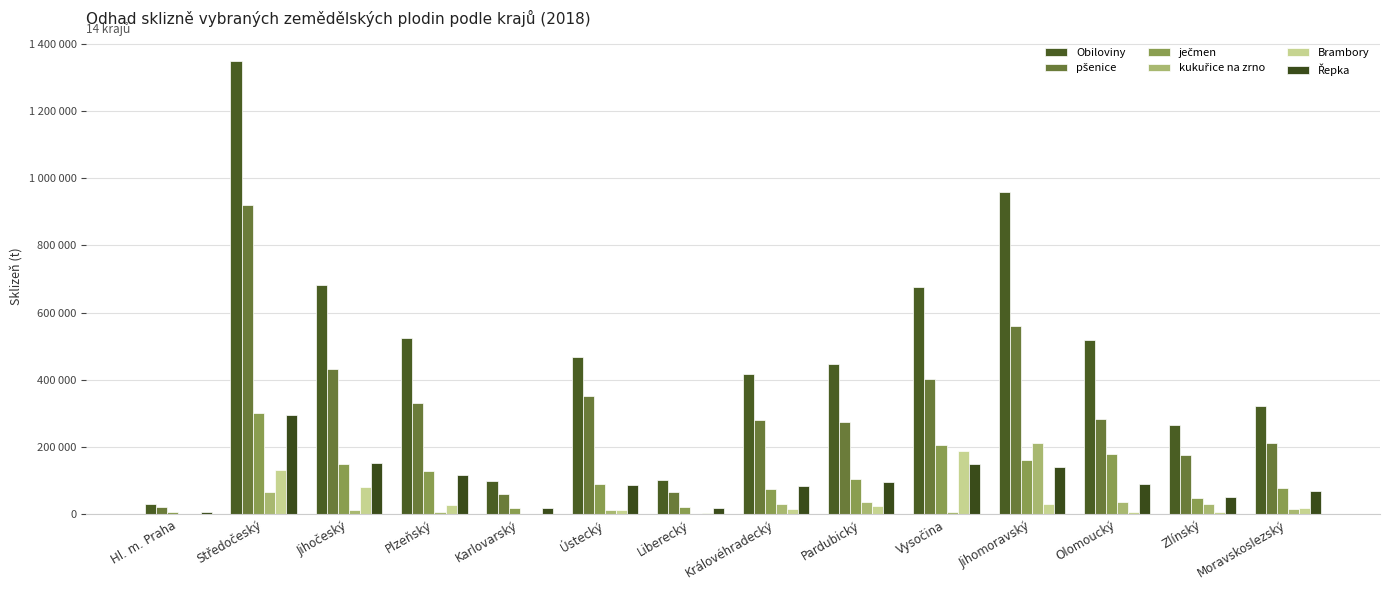

At Jihočeský, list the series in order from smallest to largest.

kukuřice na zrno, Brambory, ječmen, Řepka, pšenice, Obiloviny